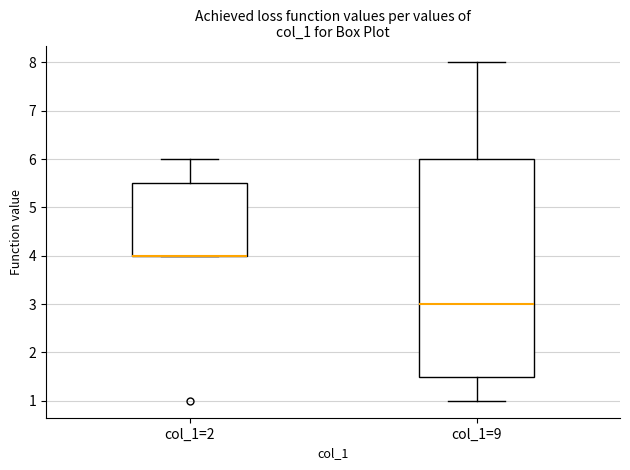

Where does the median line of the box for col_1=9 sit on the y-axis? The values are not printed on the chart, so give them approximately, as read against the axis.

3.0